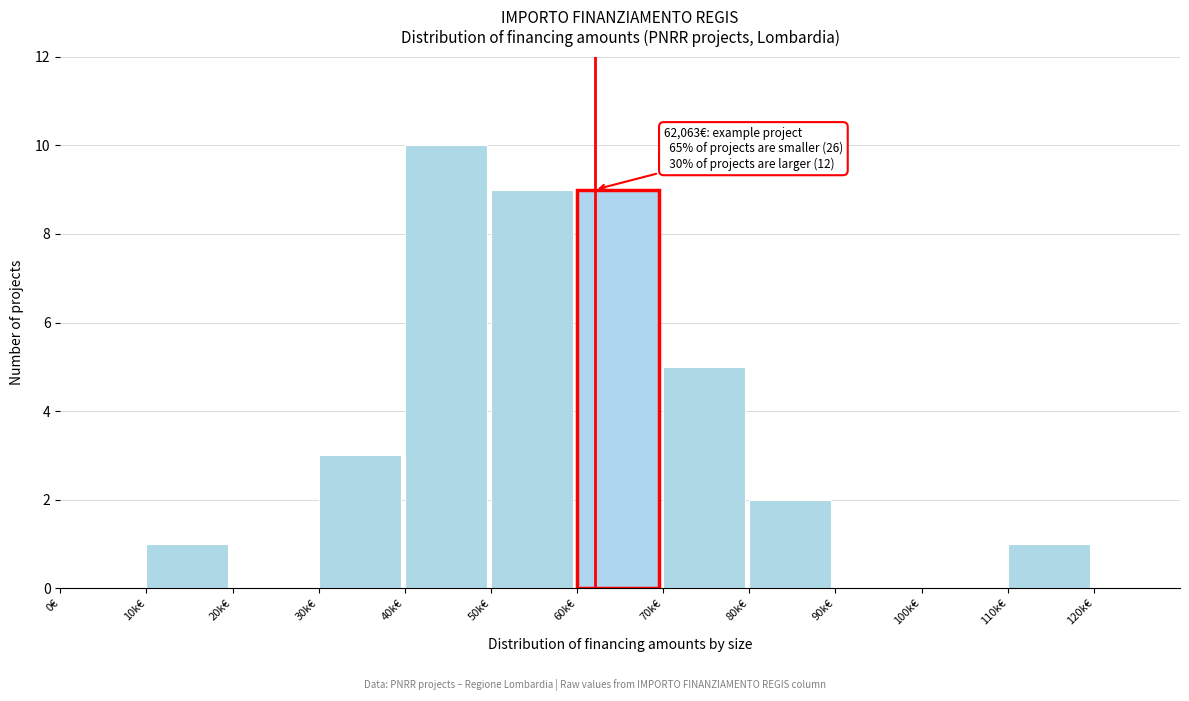

Reading right to left, what are all the values shown in this chart?

120k€=0	110k€=1	100k€=0	90k€=0	80k€=2	70k€=5	60k€=9	50k€=9	40k€=10	30k€=3	20k€=0	10k€=1	0€=0